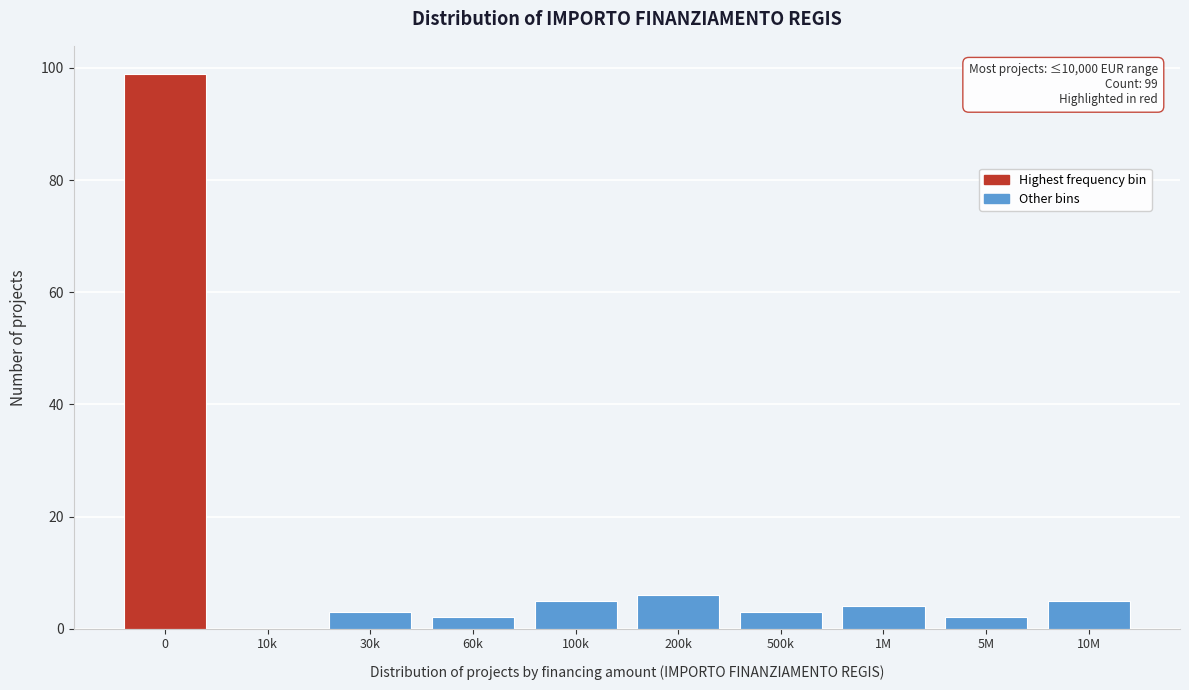

Reading left to right, extract all data points from this chart.

0=99	10k=0	30k=3	60k=2	100k=5	200k=6	500k=3	1M=4	5M=2	10M=5